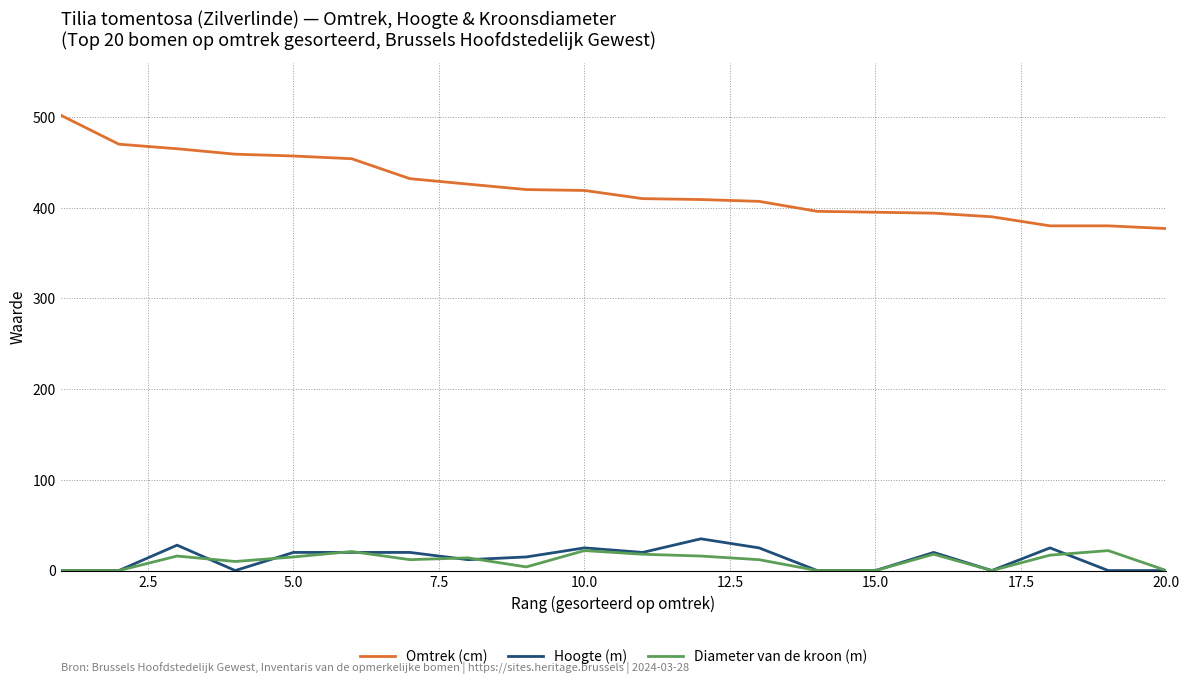

True or false: Diameter van de kroon (m) and Omtrek (cm) intersect in this chart.

False